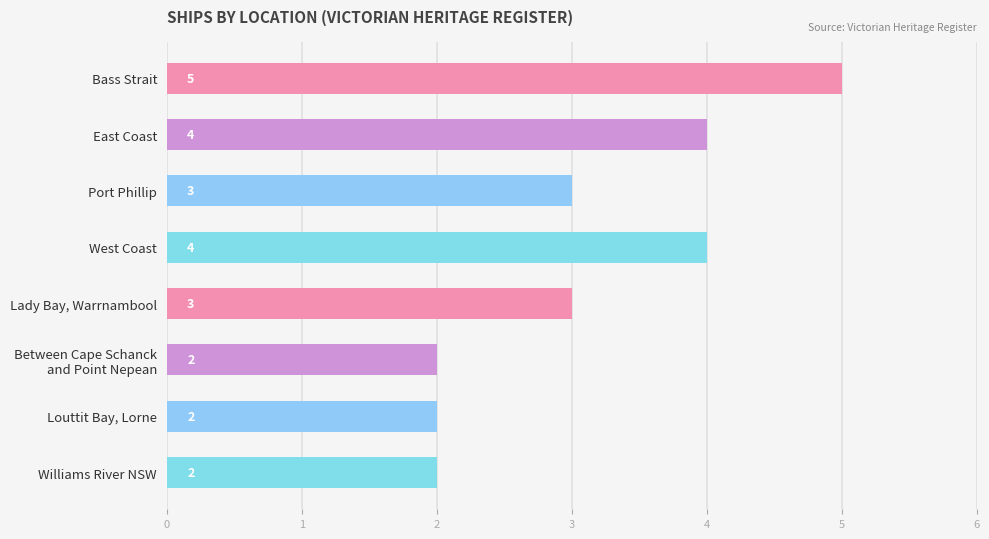

Reading top to bottom, what are all the values shown in this chart?

5	4	3	4	3	2	2	2